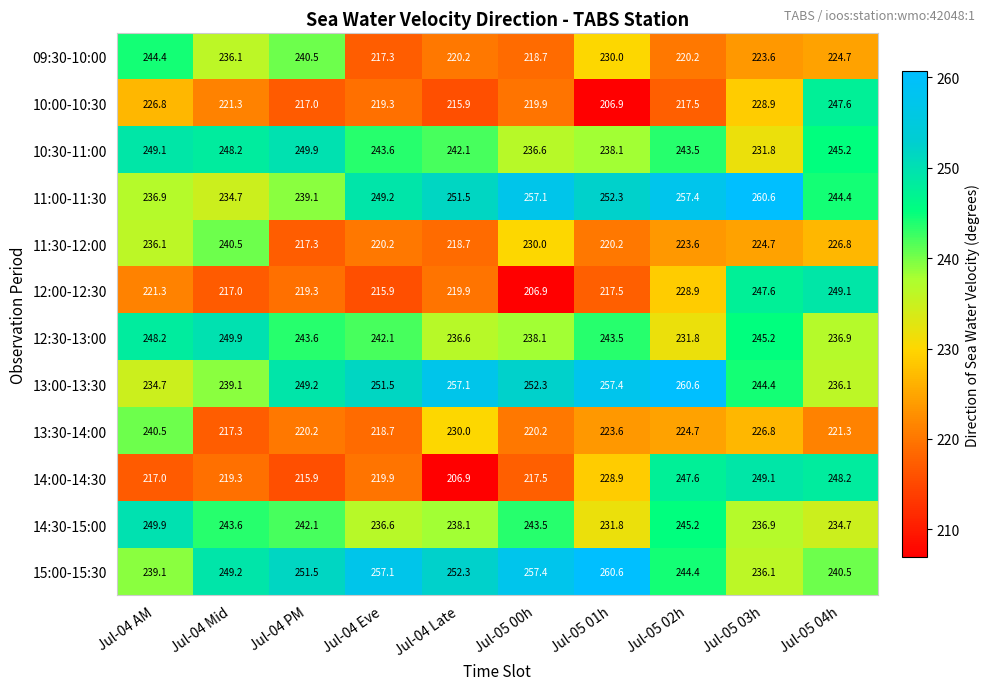

The 10:30-11:00 series shows 436.0 at Jul-05 02h. True or false?

False